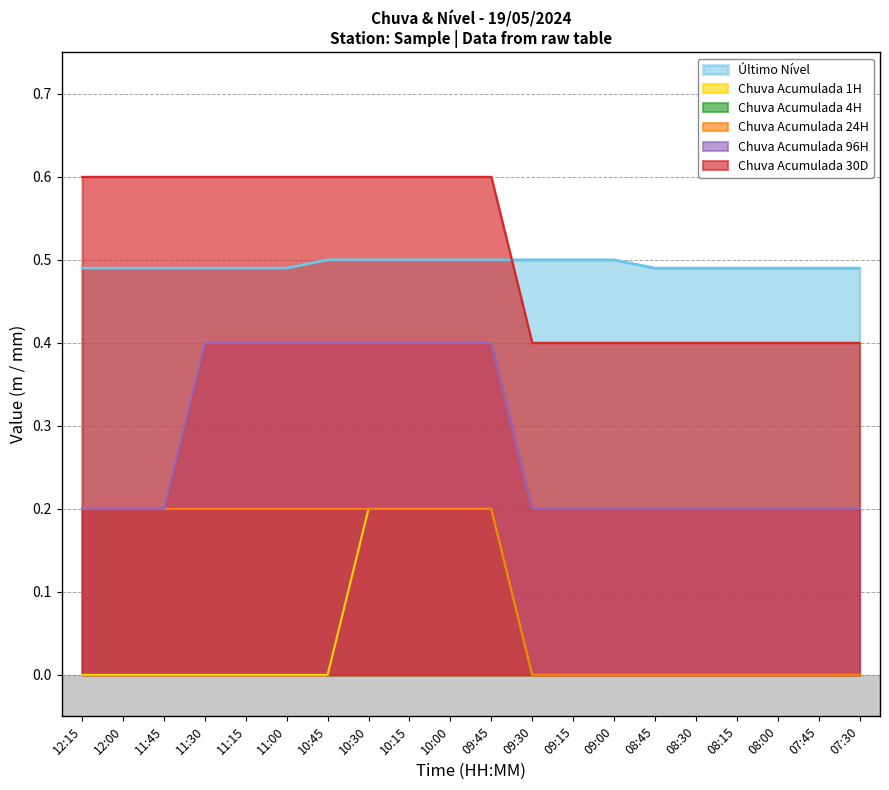

True or false: Último Nível has more than 0 points higher than both neighbors.

False